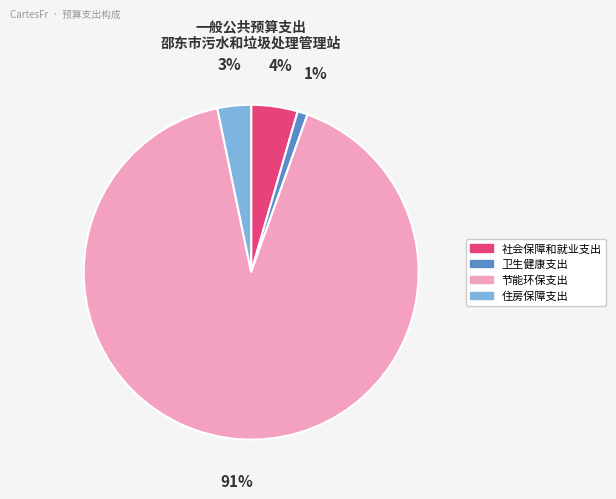

Which slice is the largest?

节能环保支出